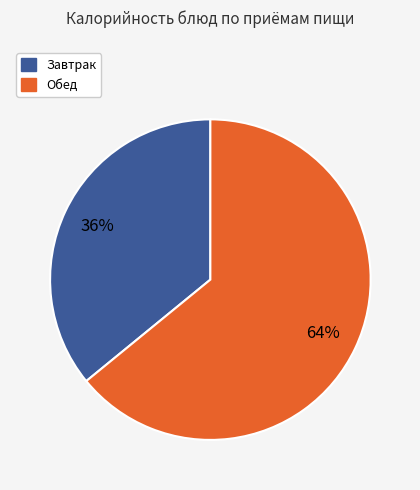

Does any single category account for the majority?

Yes